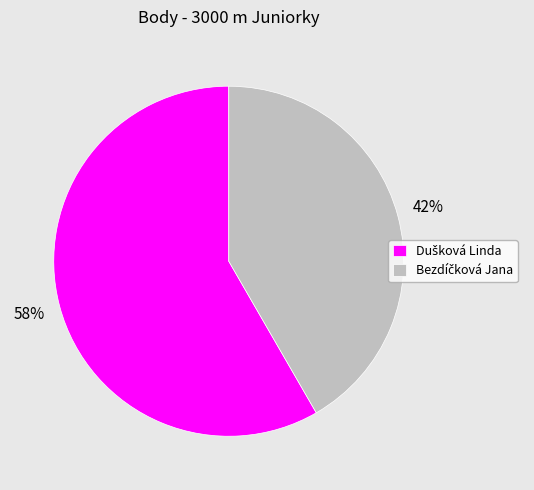

Does any single category account for the majority?

Yes